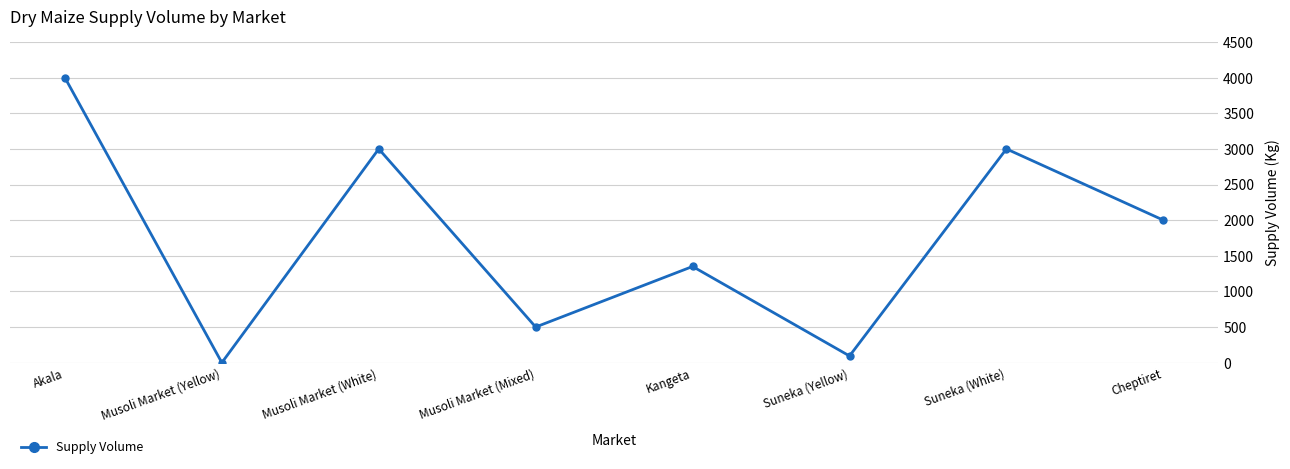

Reading right to left, transcribe all the data shown in this chart.

2000	3000	94	1350	500	3000	0	4000